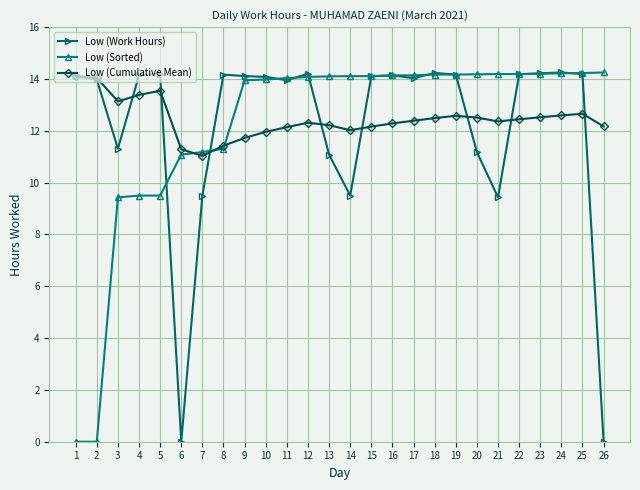

How many distinct data groups are displayed?

3